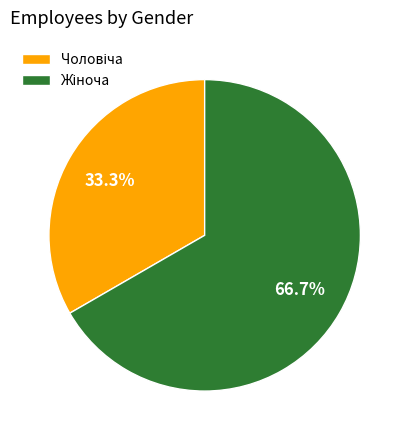

Count the number of slices in the pie.

2